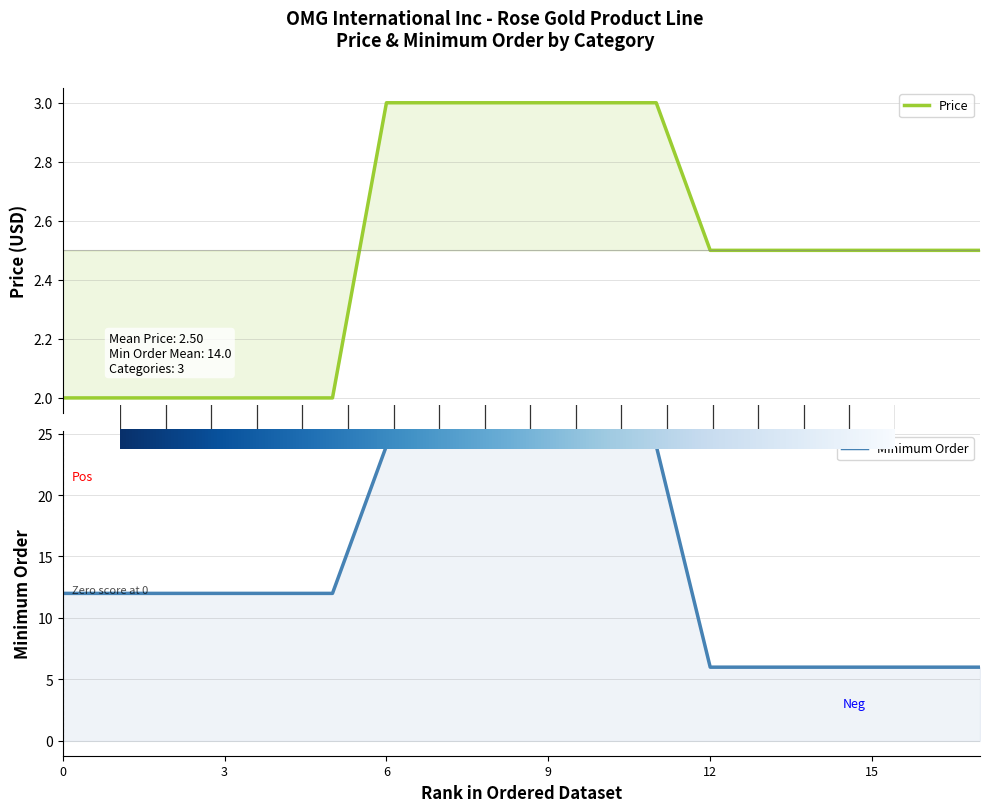

Read the Minimum Order value at 12.

6.0